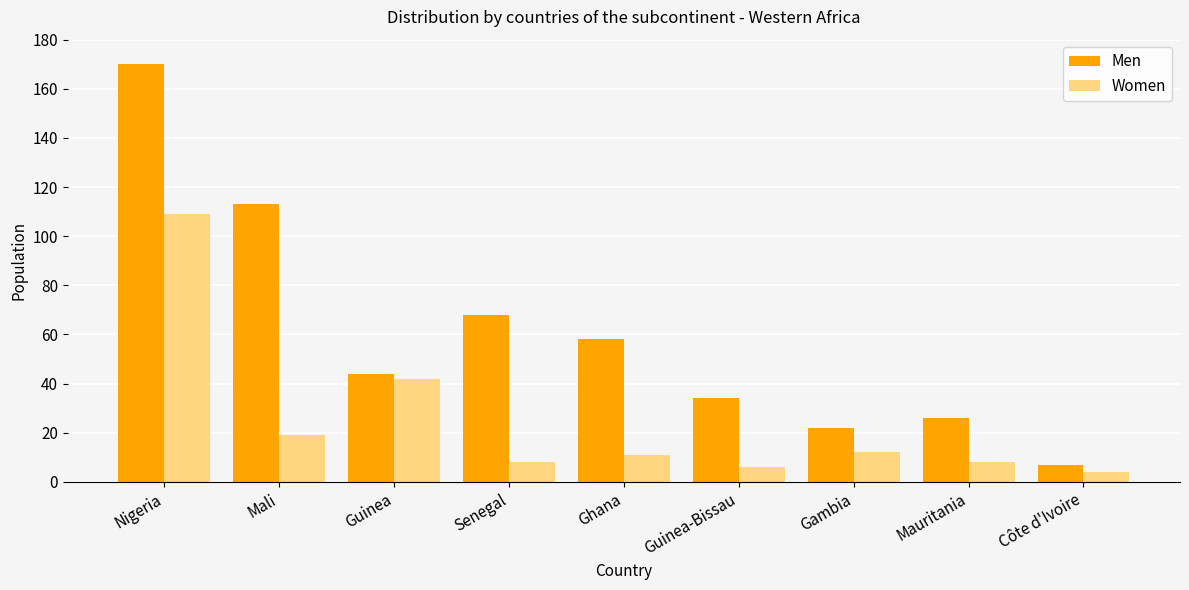

What position from the right is Ghana?

5